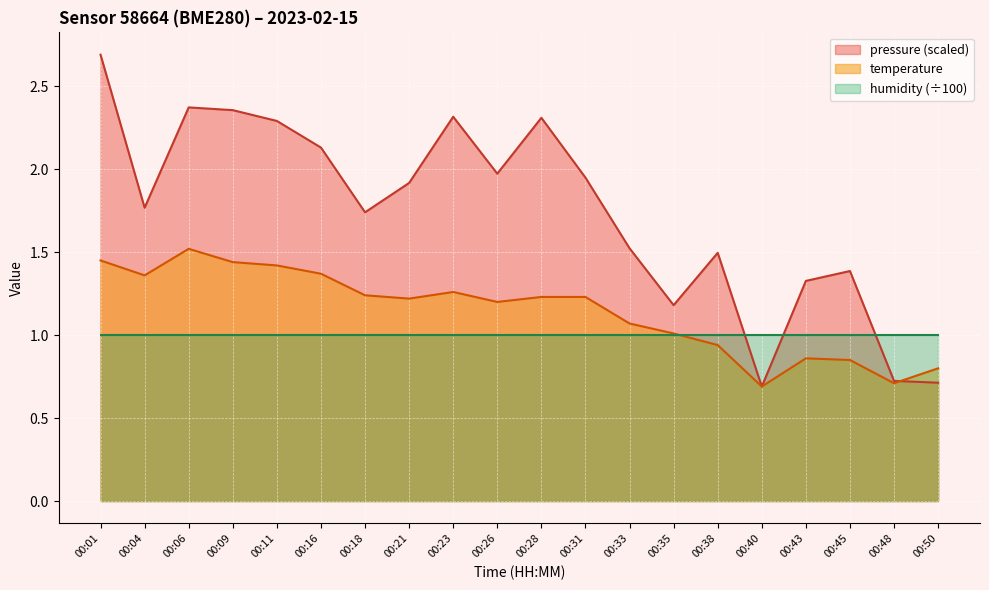

Between 00:16 and 00:35, which series saw the biggest shift?

pressure (scaled)